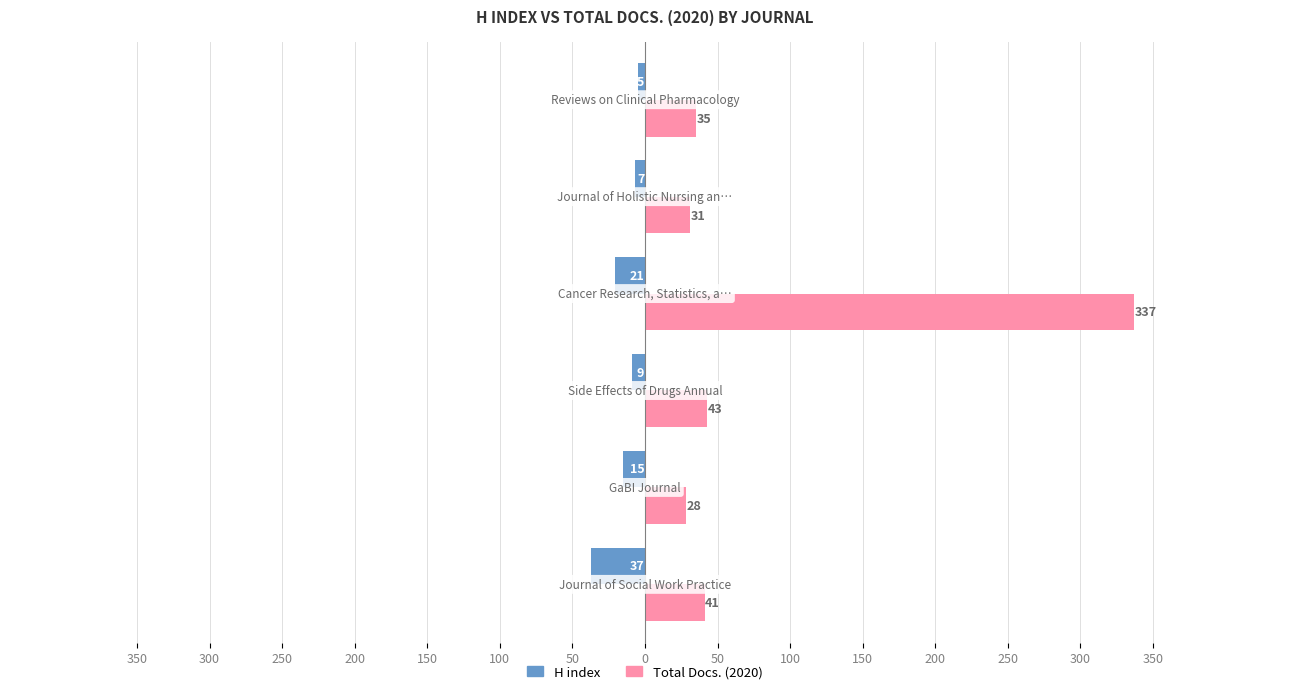

What are all the series names shown in the legend?

H index, Total Docs. (2020)